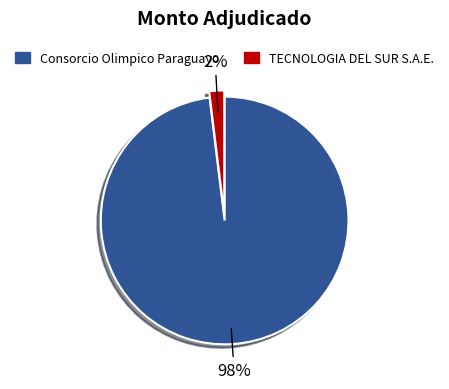

To the nearest percent, what portion does Consorcio Olimpico Paraguayo represent?

98%